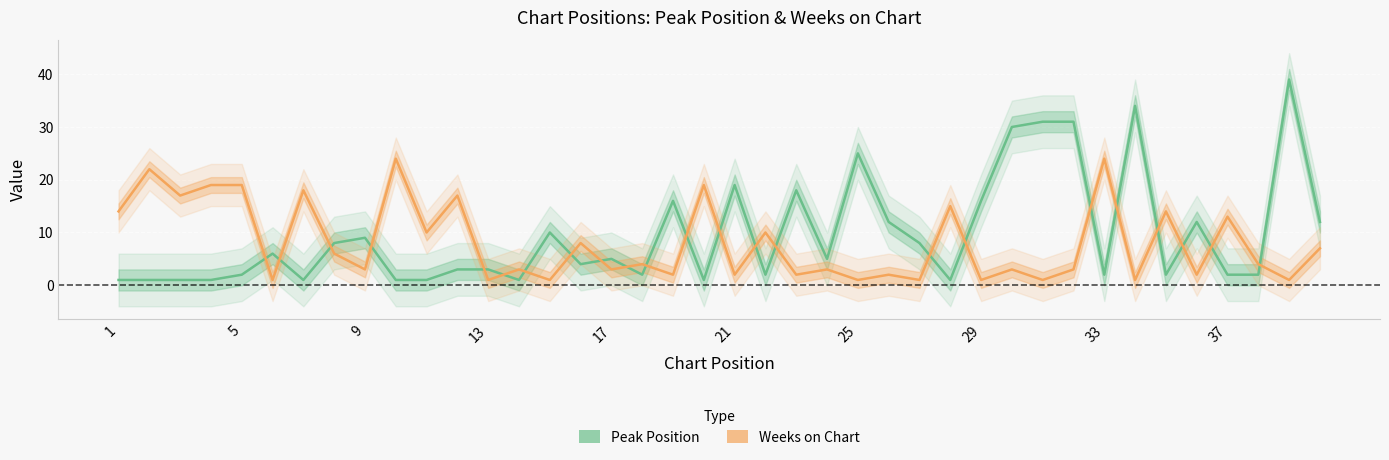

What is the average value of the Weeks on Chart series?

8